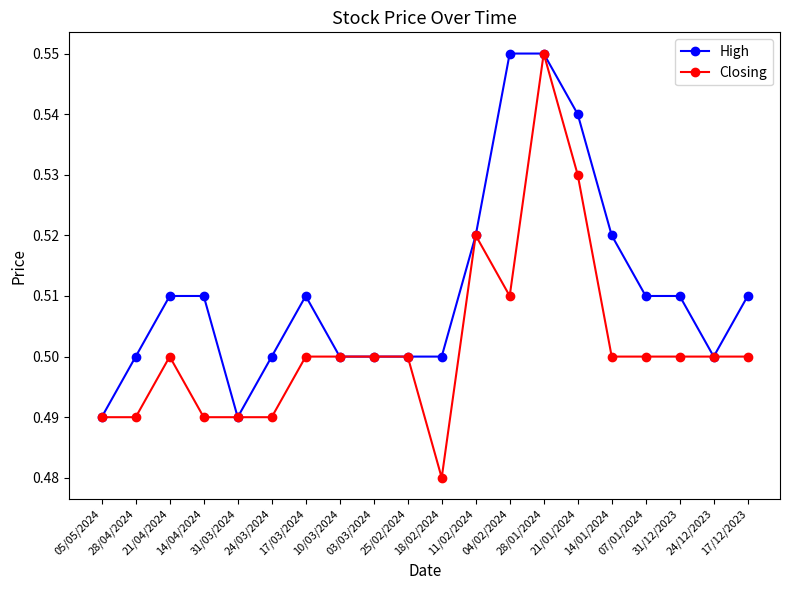

True or false: Closing has more than 1 interior local peaks.

True